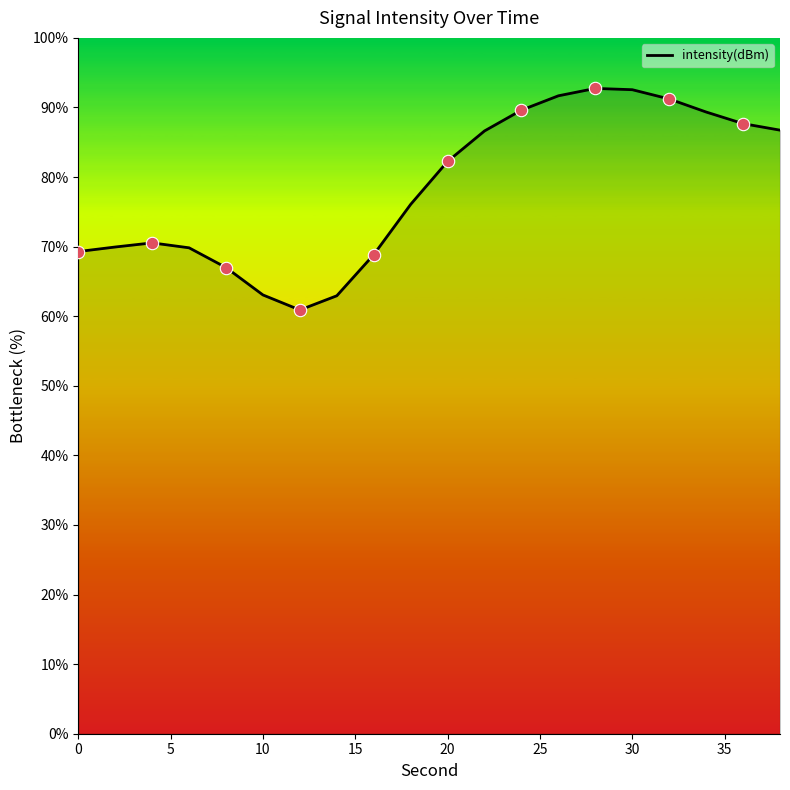

What is the maximum value shown in the chart?

92.7